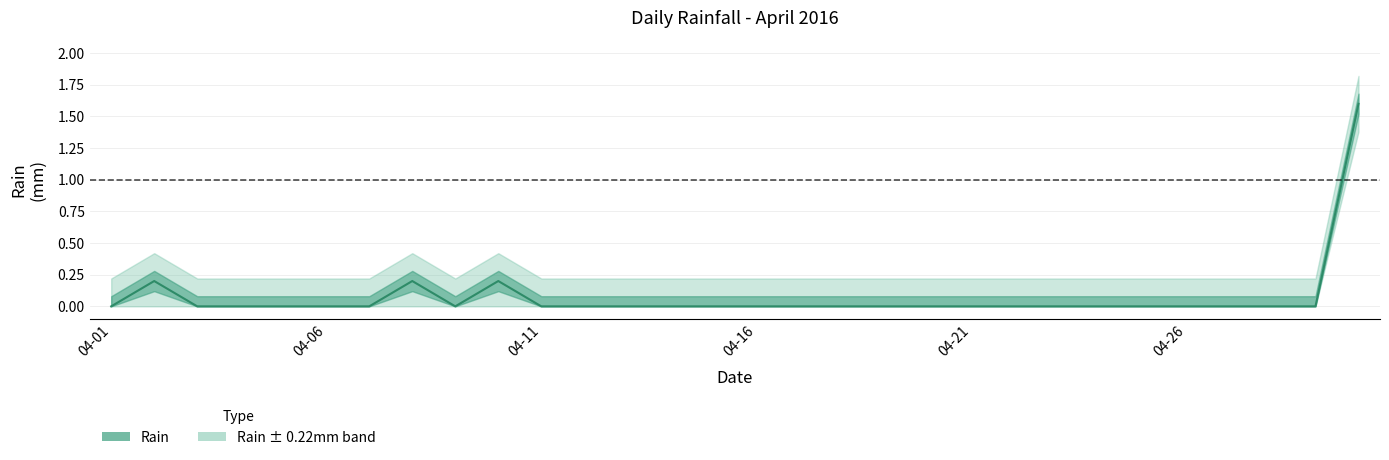

Reading left to right, transcribe all the data shown in this chart.

0.0	0.2	0.0	0.0	0.0	0.0	0.0	0.2	0.0	0.2	0.0	0.0	0.0	0.0	0.0	0.0	0.0	0.0	0.0	0.0	0.0	0.0	0.0	0.0	0.0	0.0	0.0	0.0	0.0	1.6